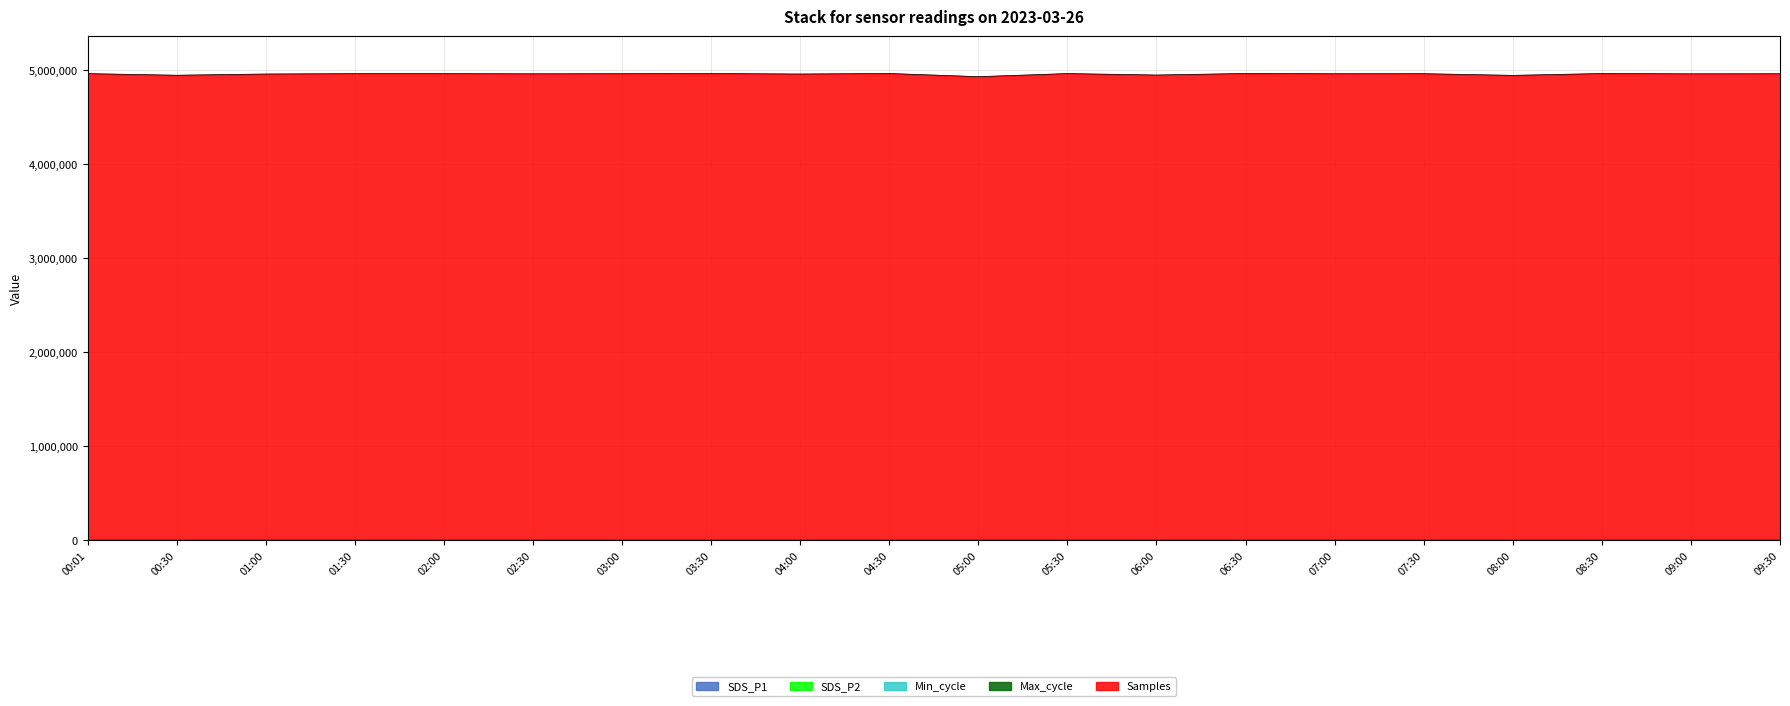

True or false: Max_cycle has a value of 100.2 at 03:30.

True